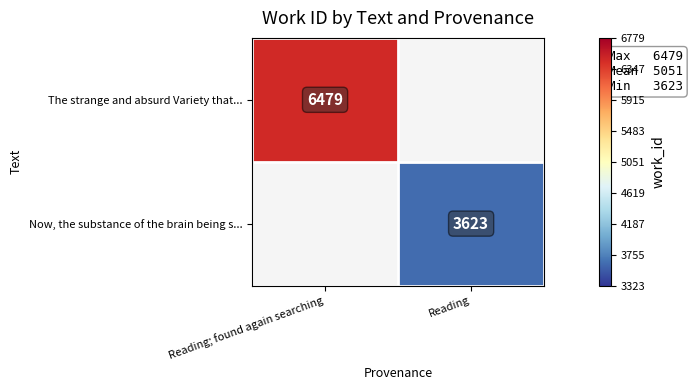

Is it true that Now, the substance of the brain being s... equals 5189 at Reading?

False